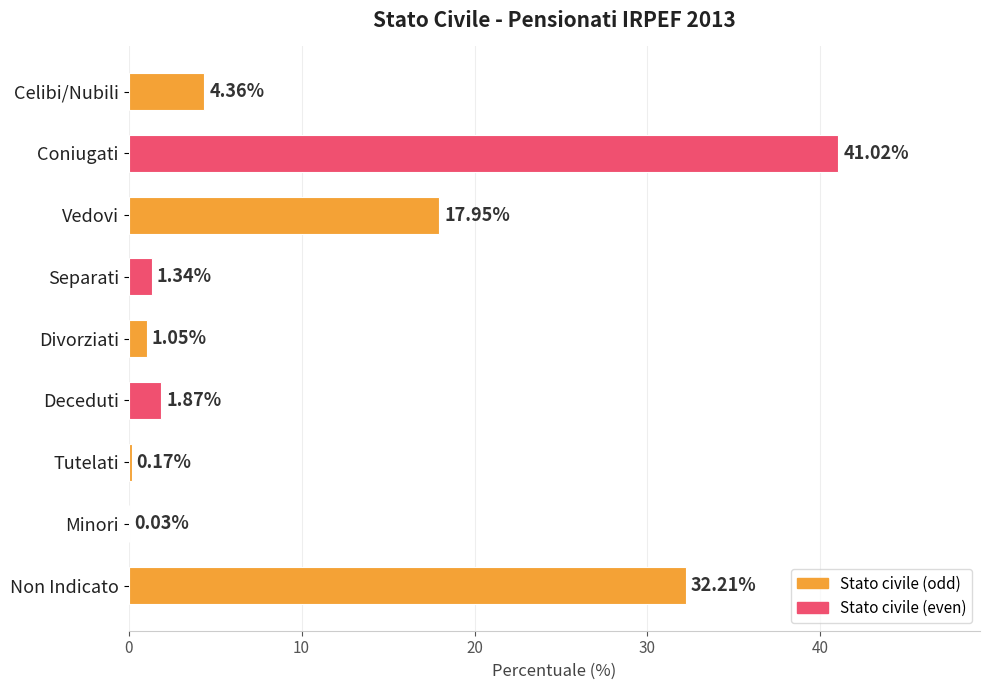

Are the bars horizontal?

Yes